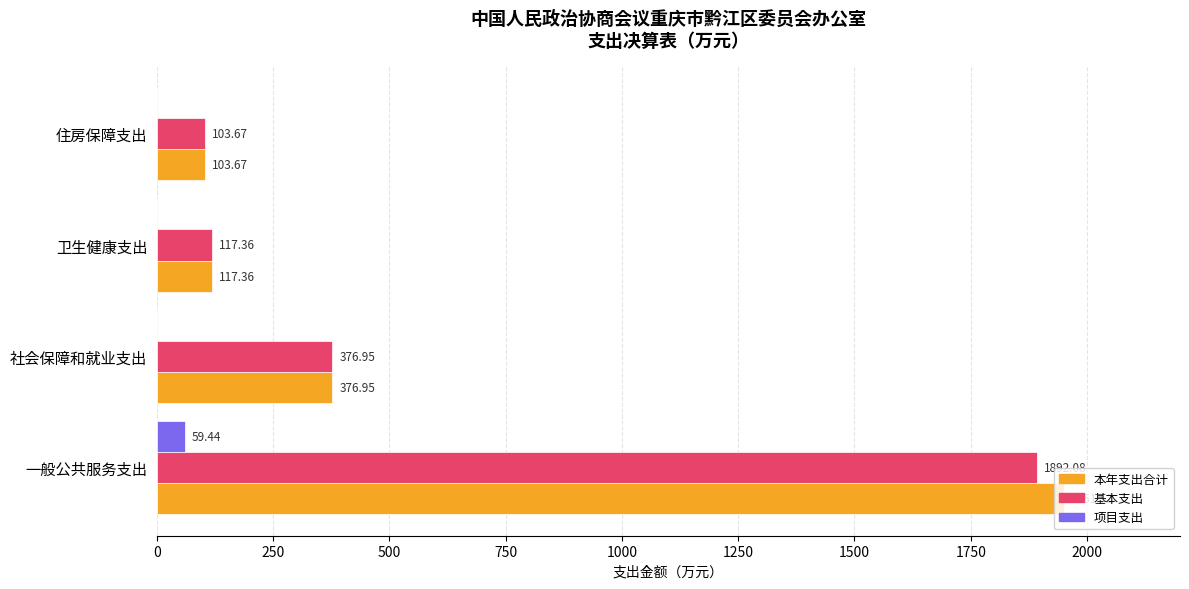

Which series has the largest total across all categories?

本年支出合计